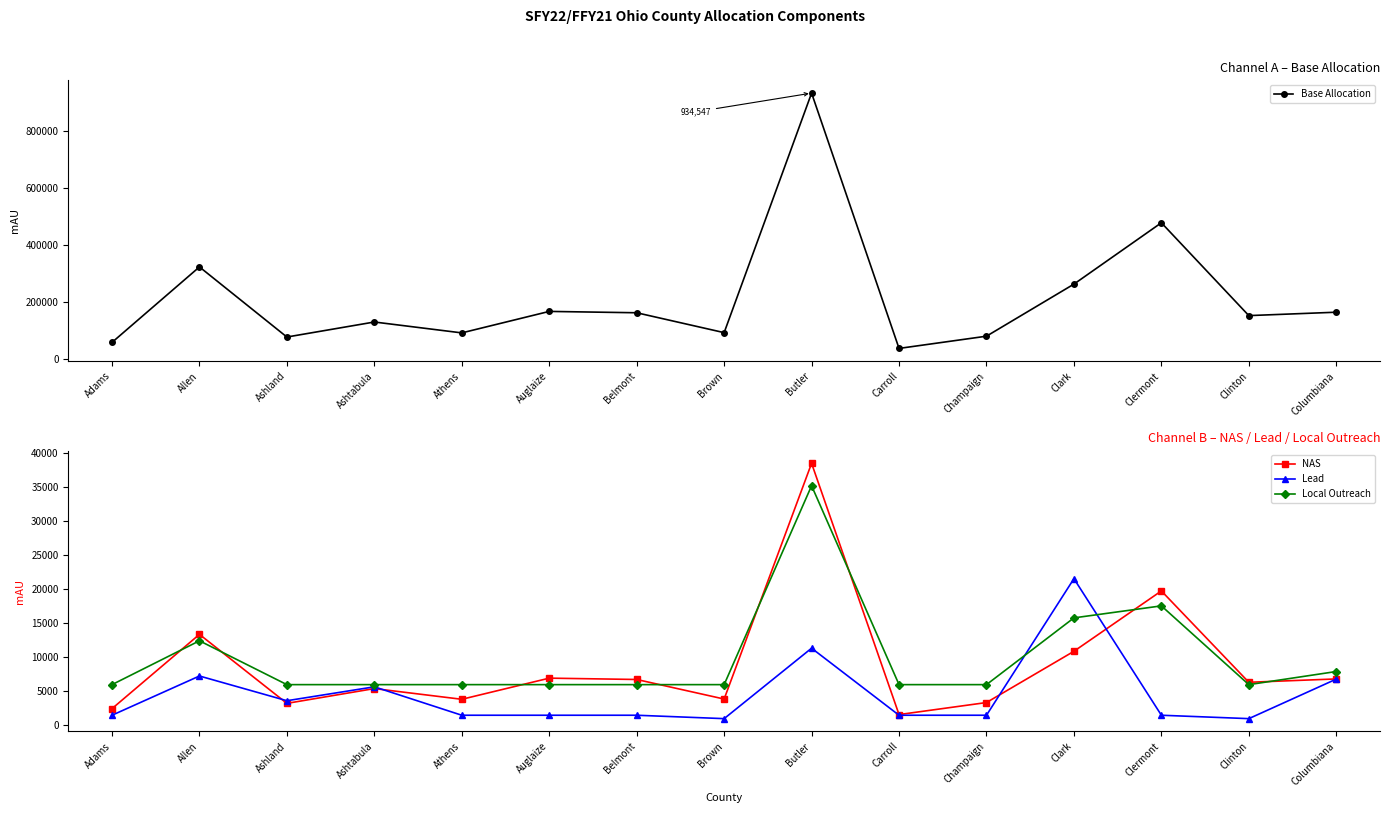

Which category has the lowest value across all series?

Brown